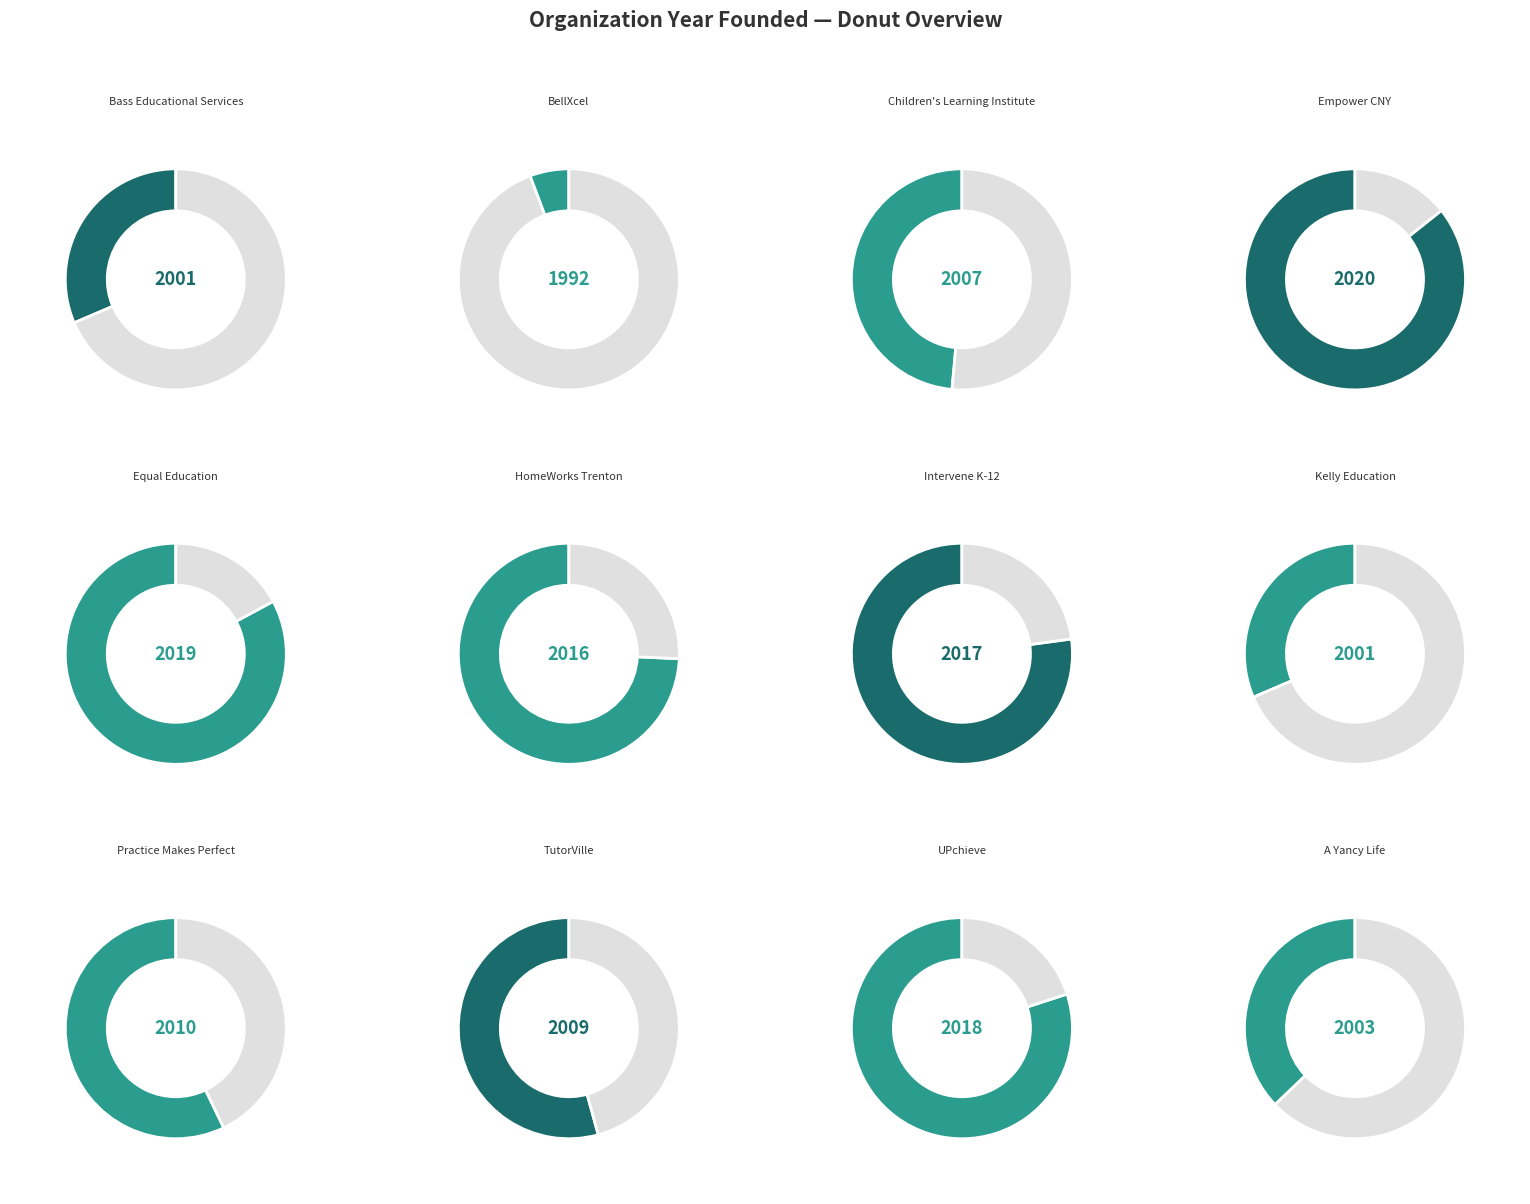

What portion of the pie excludes Intervene K-12?

91.6%